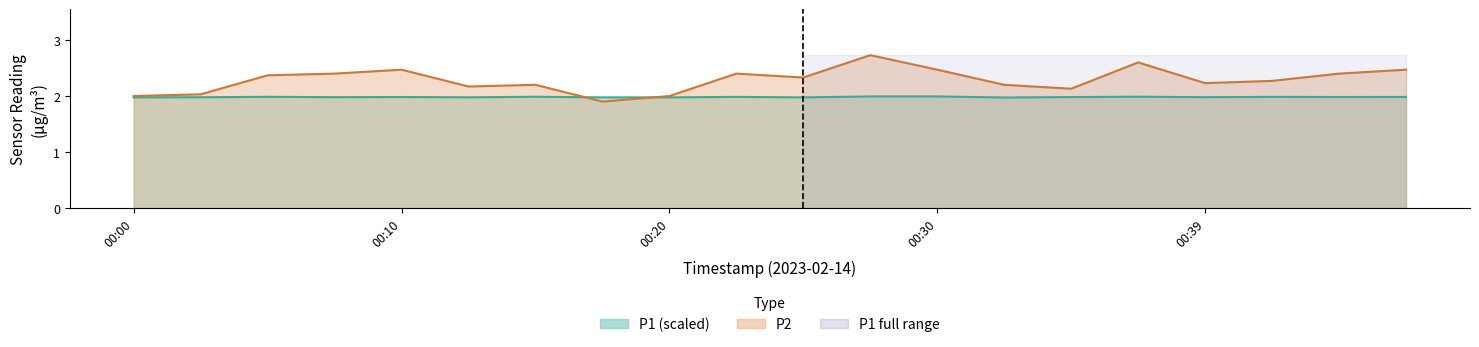

What is the average value of the P2 series?

2.3